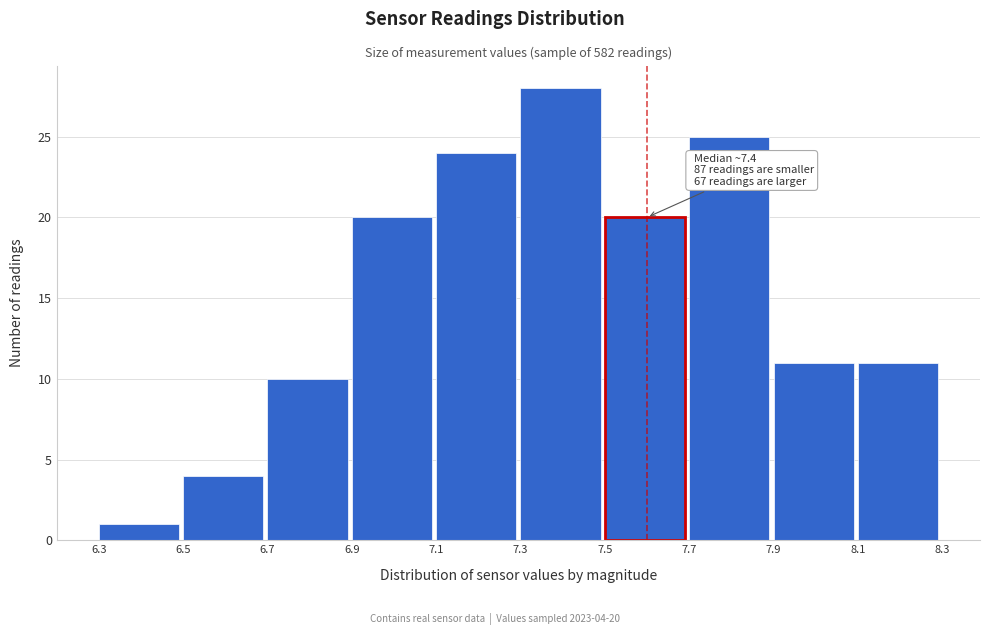

Over which range of the x-axis is the bar tallest?

7.3 to 7.5